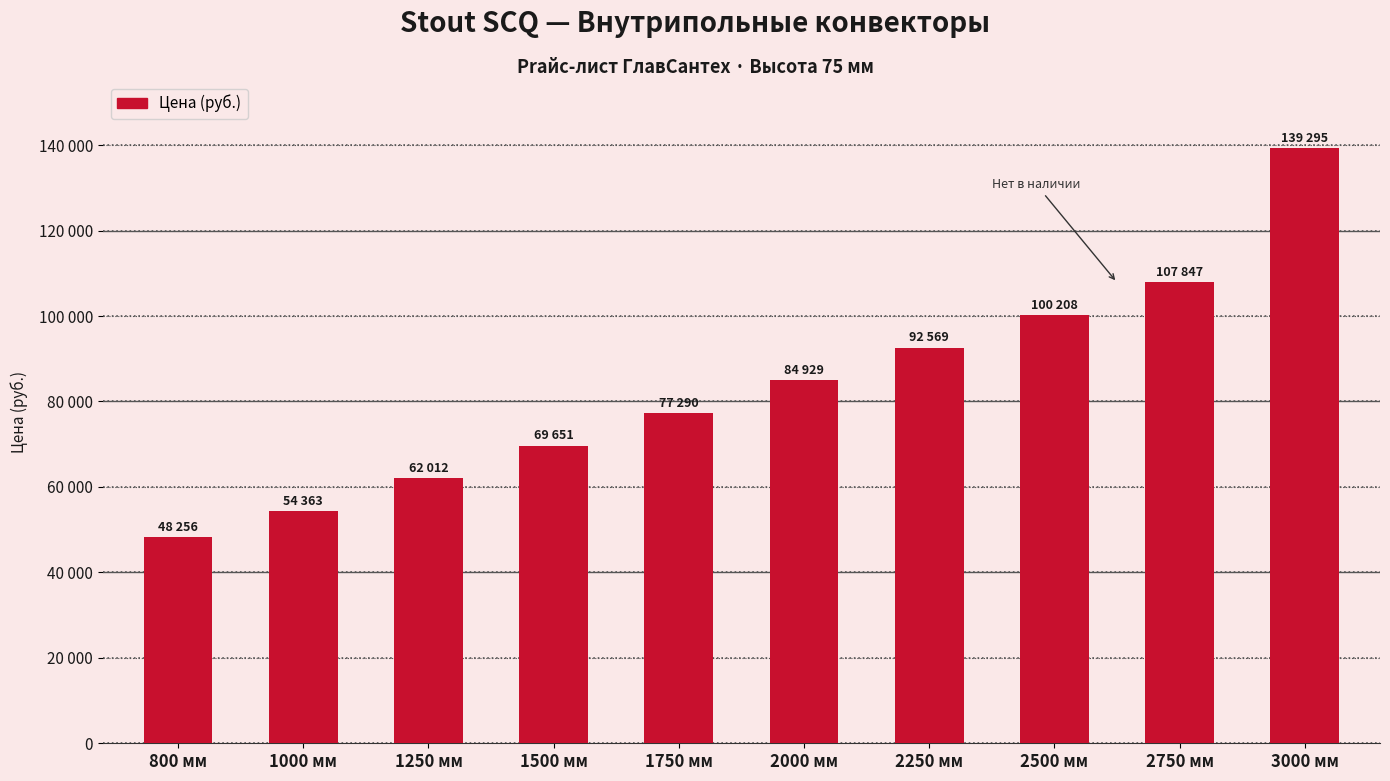

What is the minimum value shown in the chart?

48256